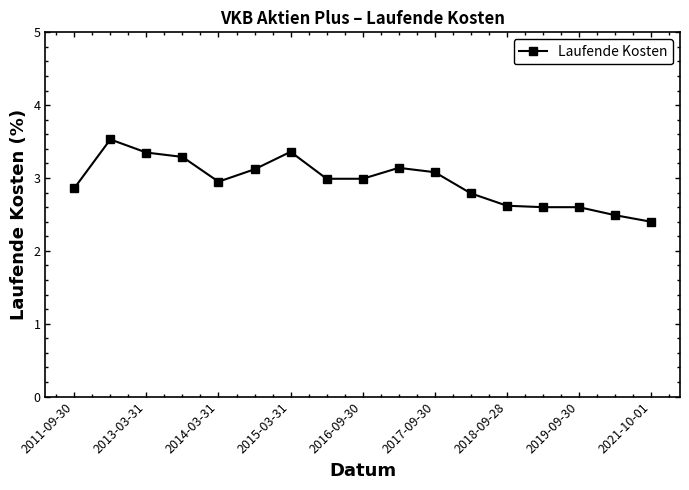

Reading left to right, list all the values displayed in this chart.

2.9	3.5	3.4	3.3	3.0	3.1	3.4	3.0	3.0	3.1	3.1	2.8	2.6	2.6	2.6	2.5	2.4